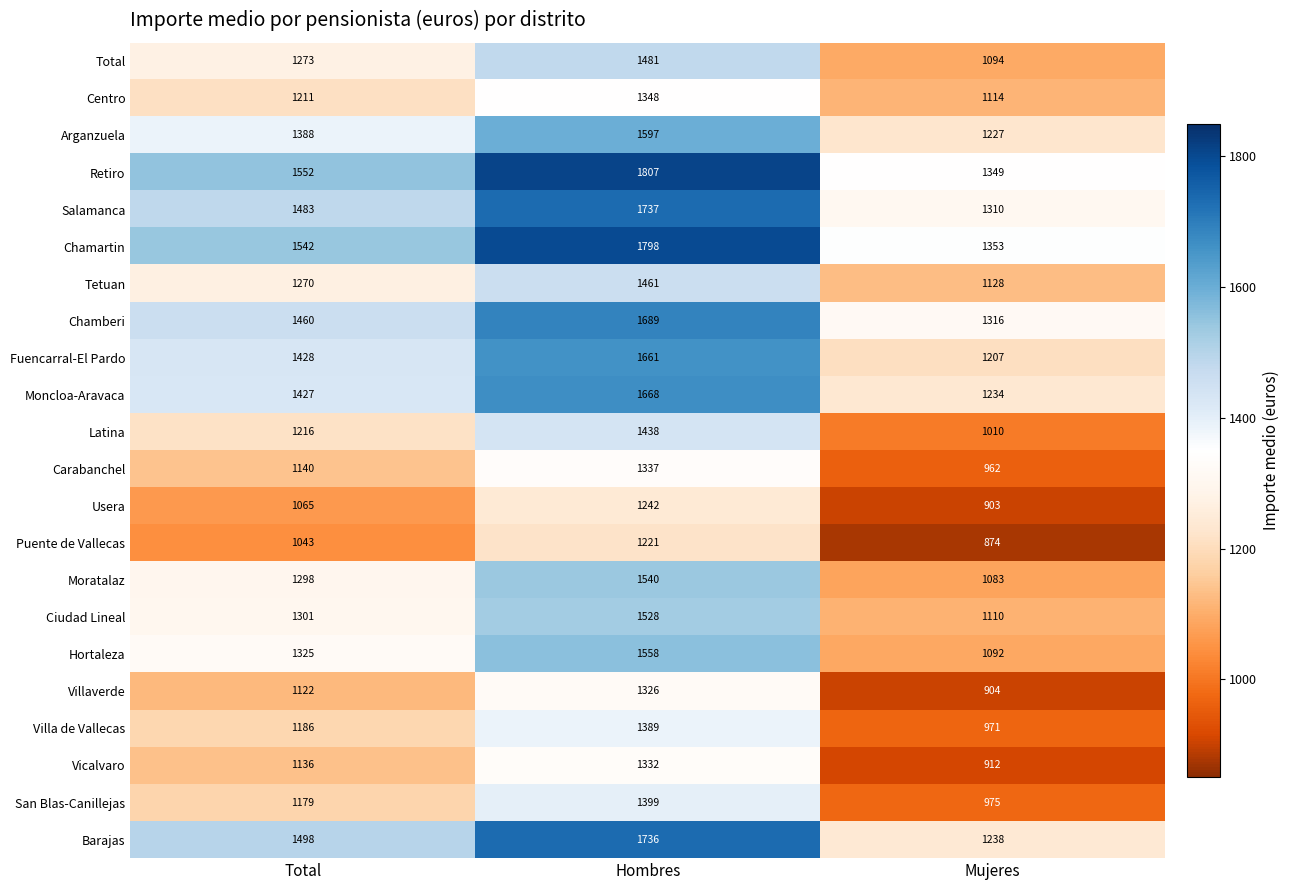

How many Retiro values are between 1349 and 1807?

3